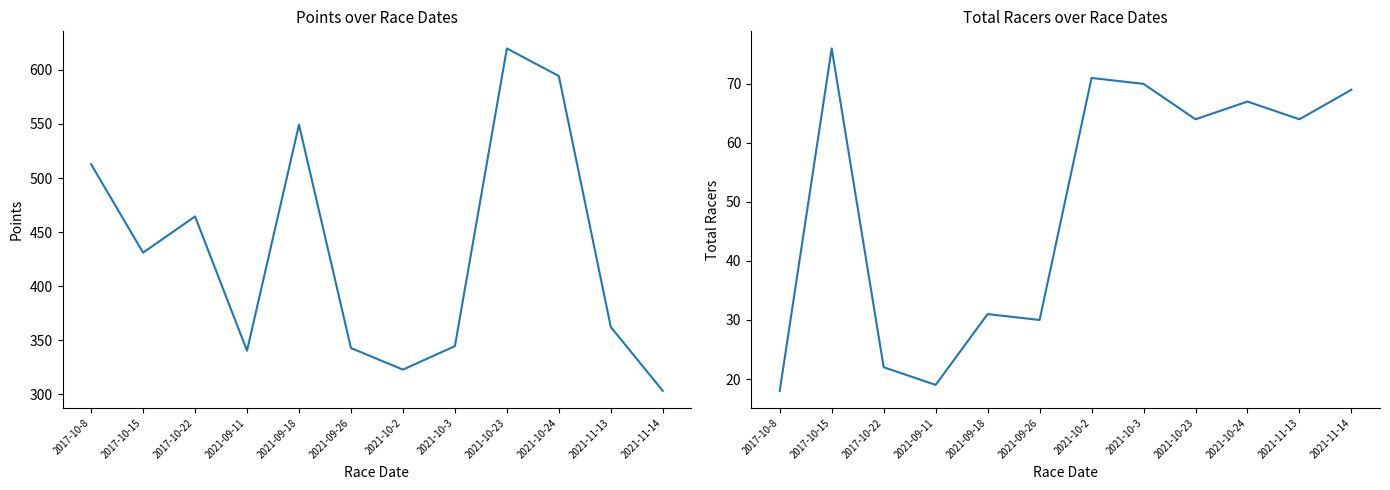

What is the minimum value for Total Racers?

18.0